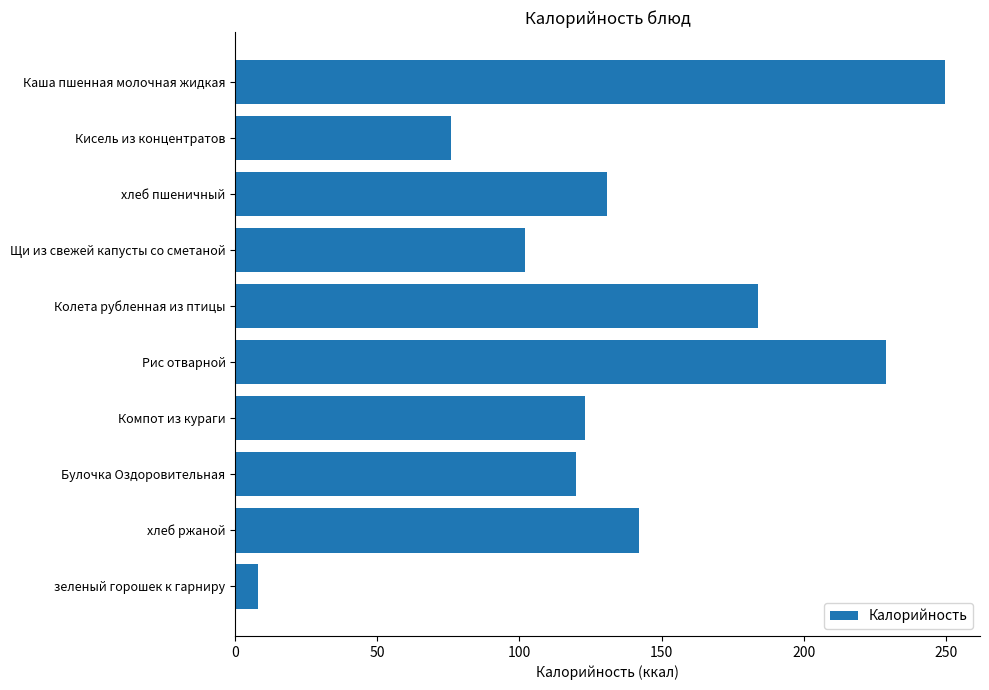

Read the value at зеленый горошек к гарниру.

8.0